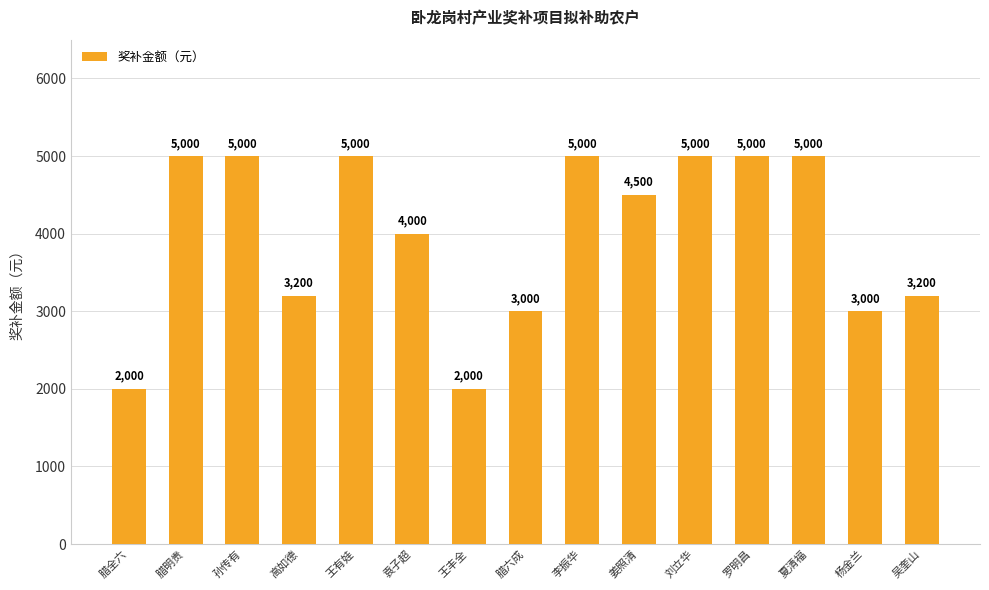

Between 腊六成 and 王丰全, which is larger?

腊六成